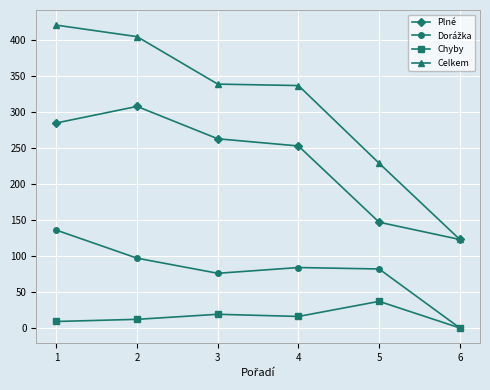

In Plné, how many points are higher than both neighbors (excluding endpoints)?

1